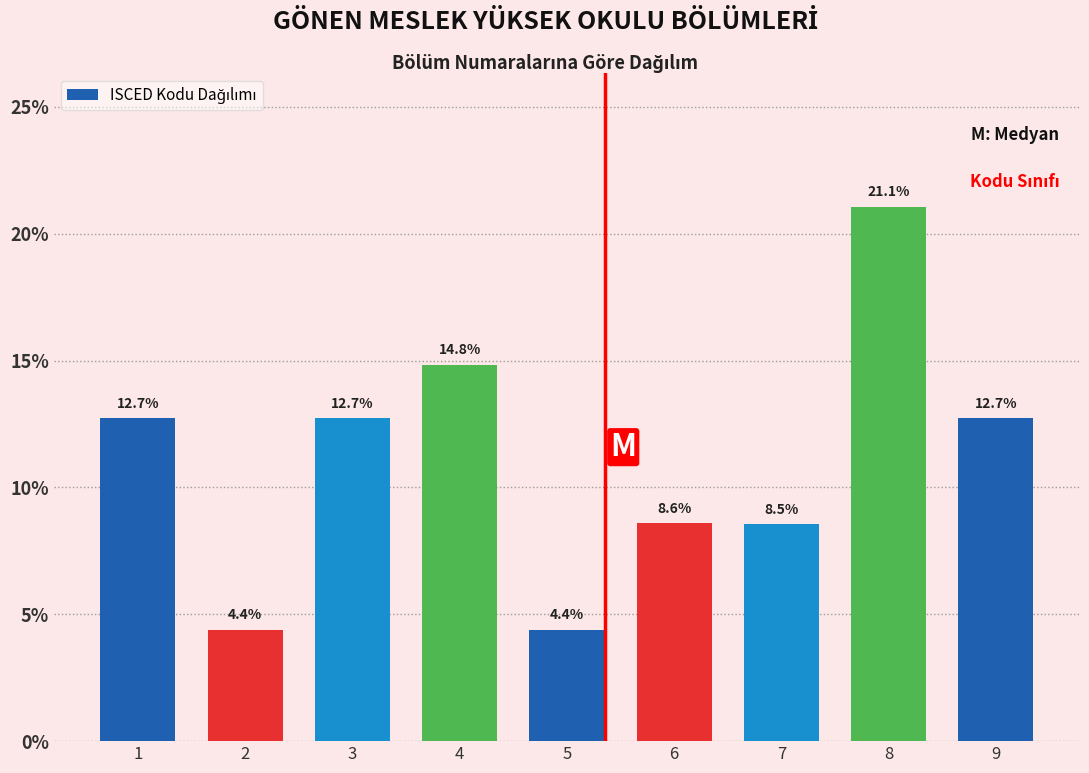

Reading left to right, list all the values displayed in this chart.

12.7	4.4	12.7	14.8	4.4	8.6	8.5	21.1	12.7